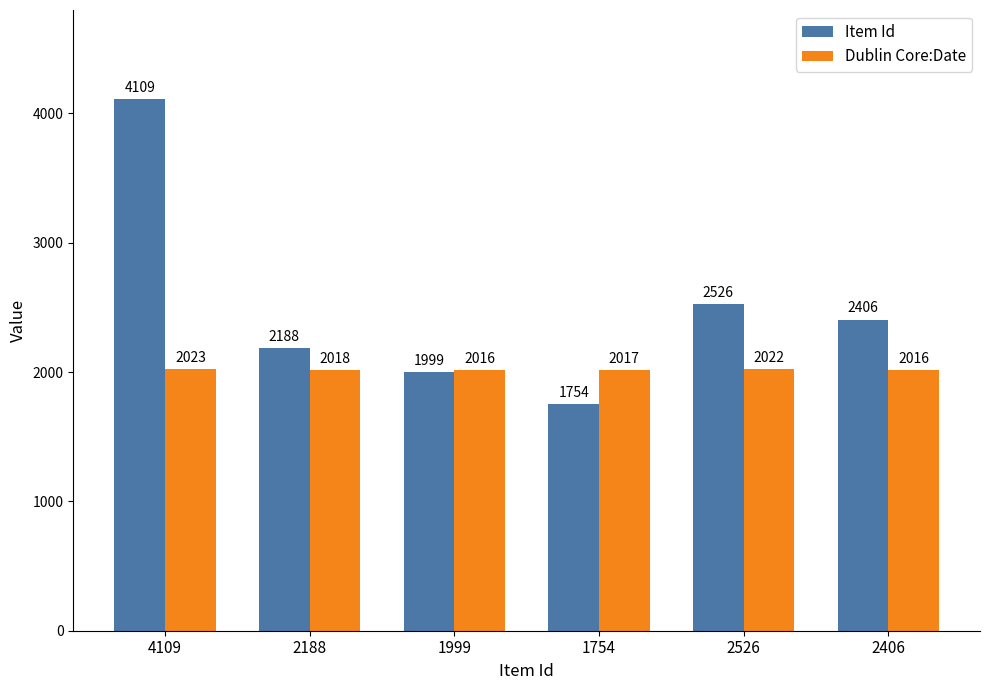

Rank the series by their average value, from highest to lowest.

Item Id, Dublin Core:Date